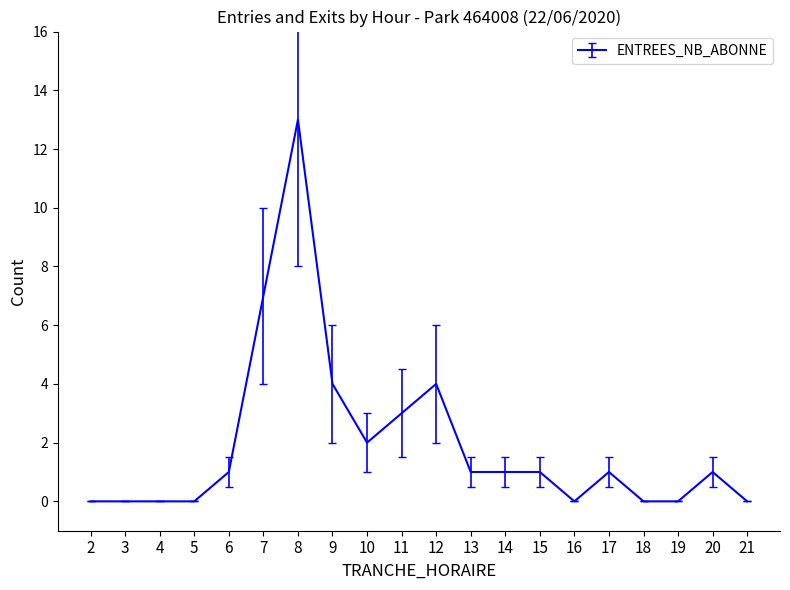

What is the difference between the maximum and minimum values?

13